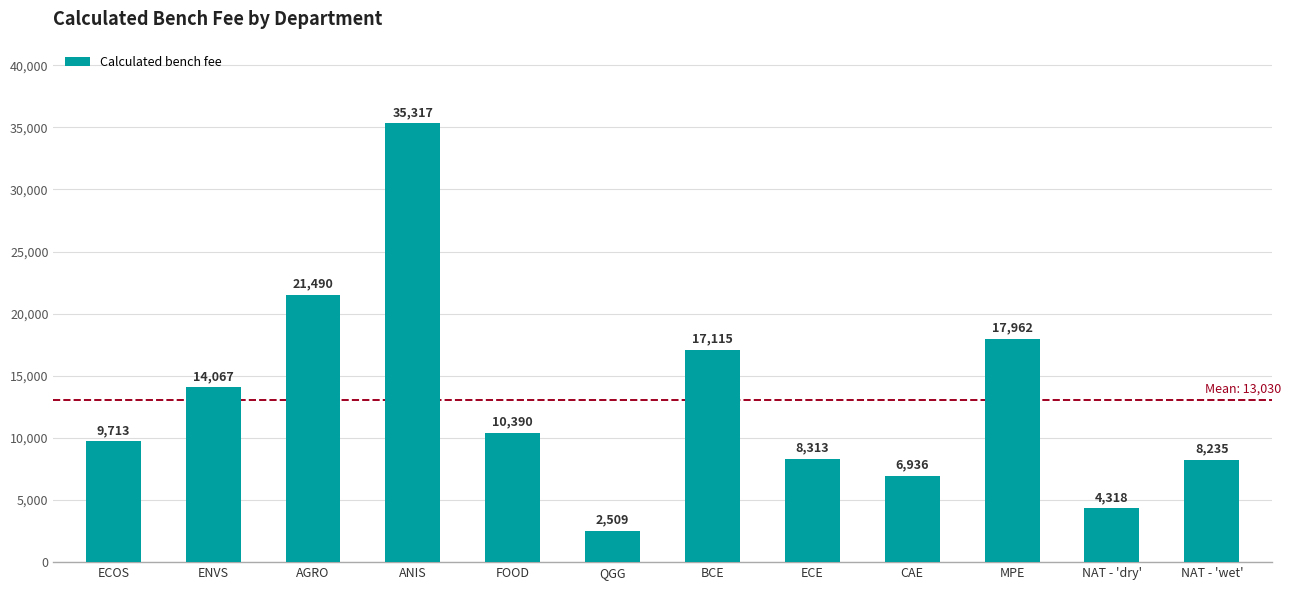

Rank the categories by value from highest to lowest.

ANIS, AGRO, MPE, BCE, ENVS, FOOD, ECOS, ECE, NAT - 'wet', CAE, NAT - 'dry', QGG